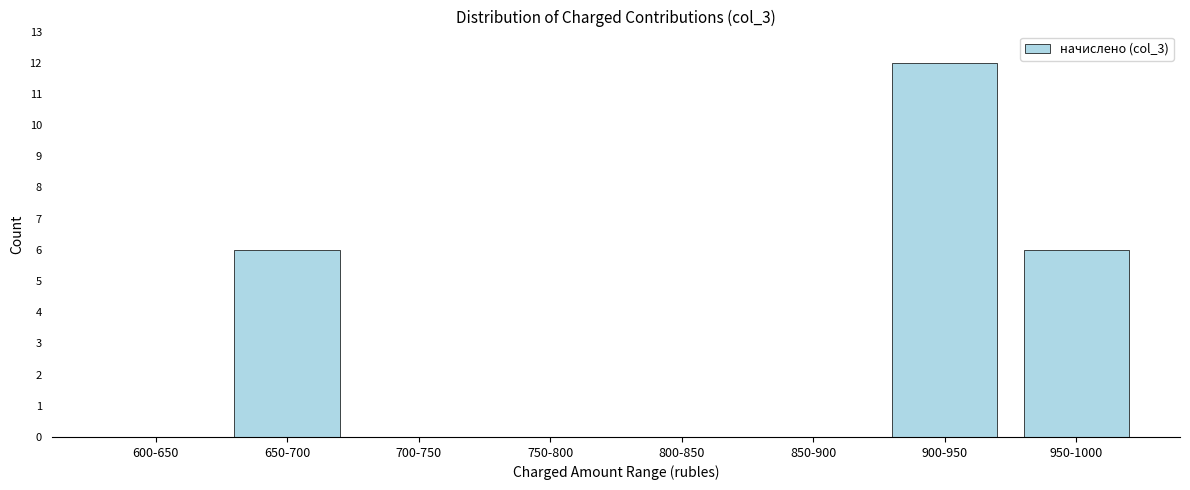

Reading left to right, extract all data points from this chart.

600-650=0	650-700=6	700-750=0	750-800=0	800-850=0	850-900=0	900-950=12	950-1000=6